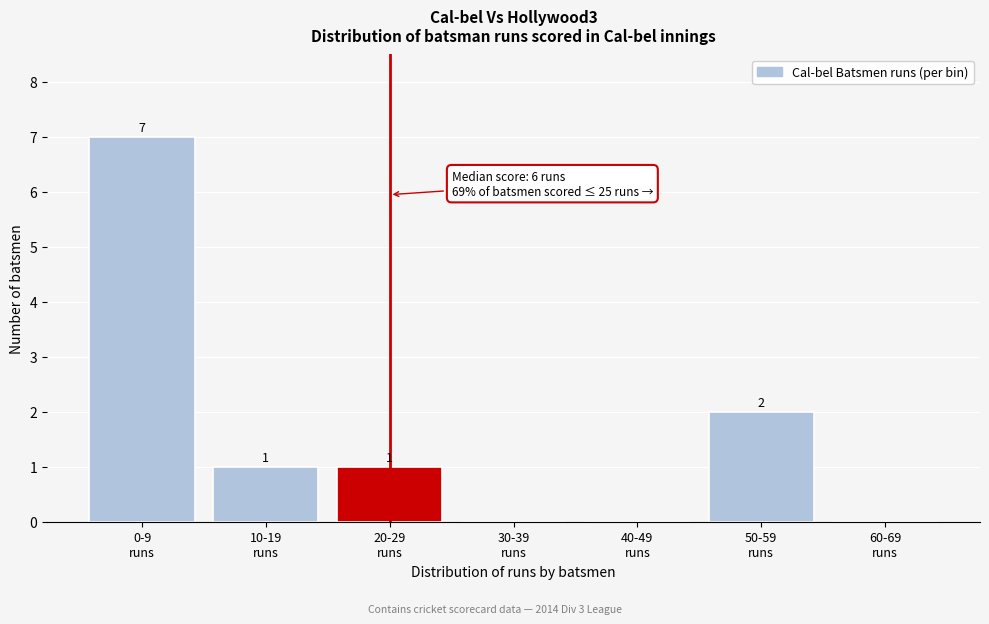

How many values are between 0 and 2?

6